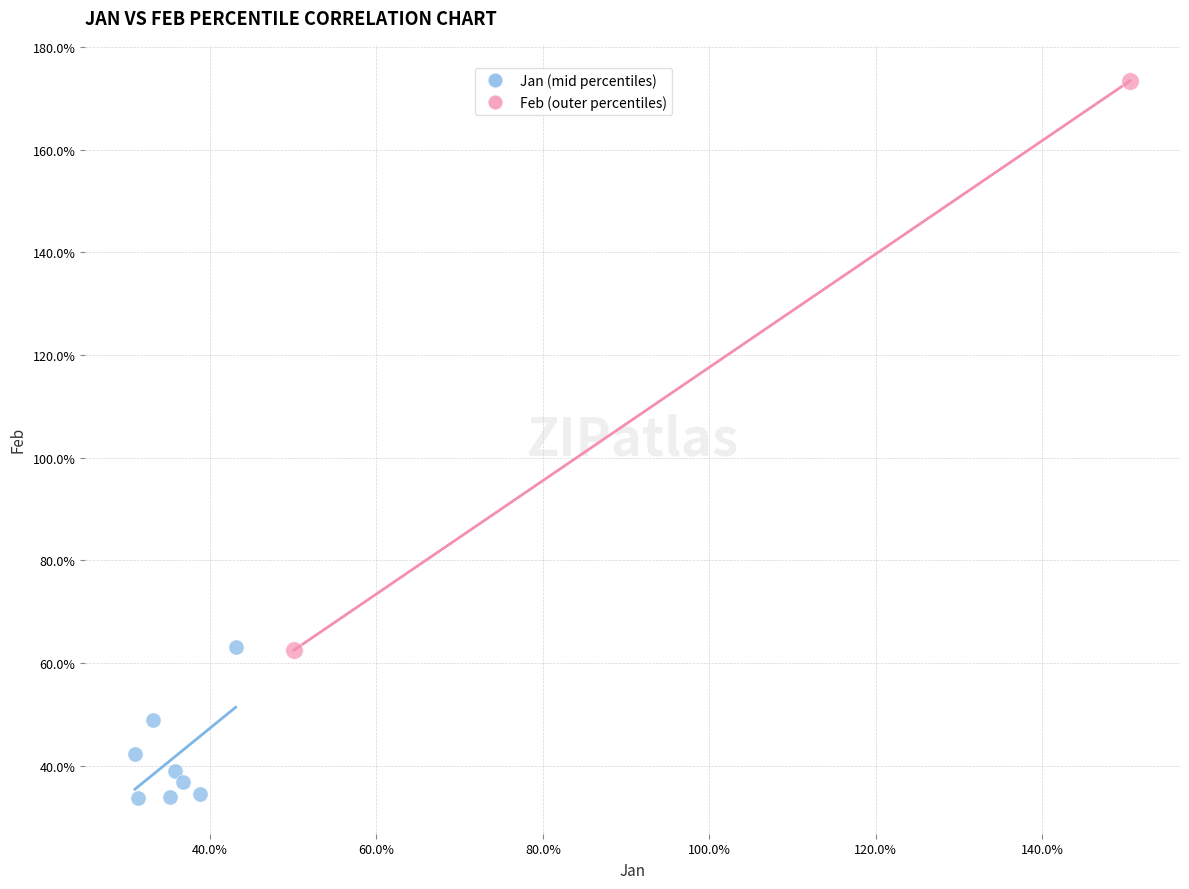

Which series contains the lowest Y value?

Jan (mid percentiles)